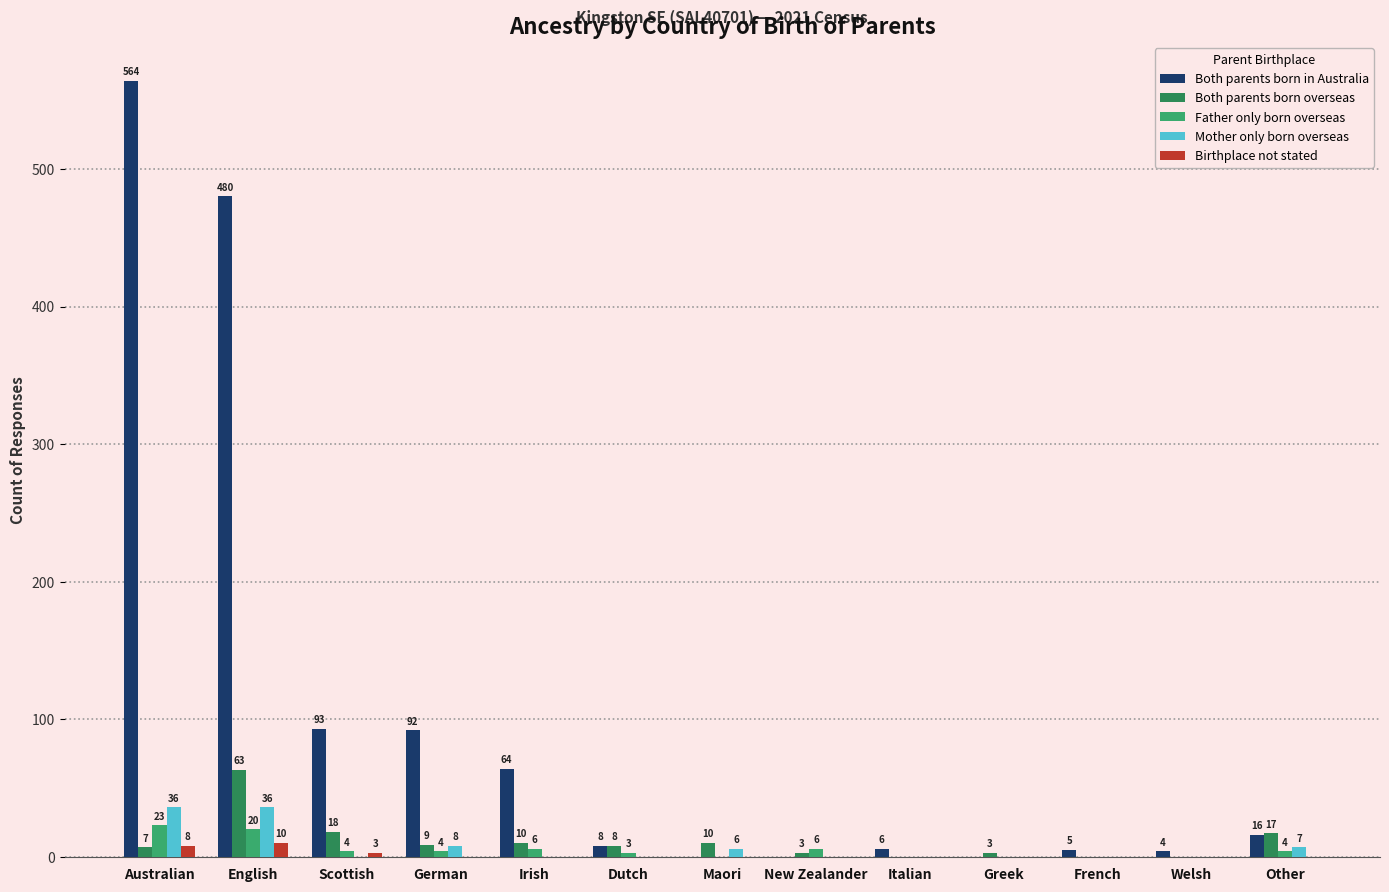

Which series has the largest total across all categories?

Both parents born in Australia